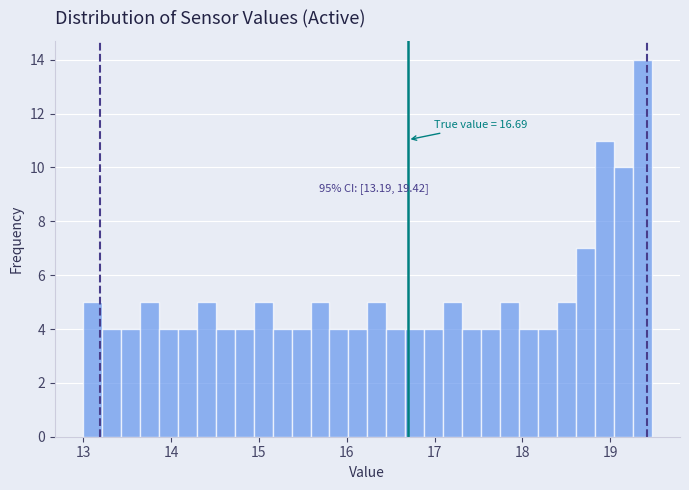

Around what value on the x-axis is the tallest bar? Give the approximate position of its centre, as read against the axis.

19.4